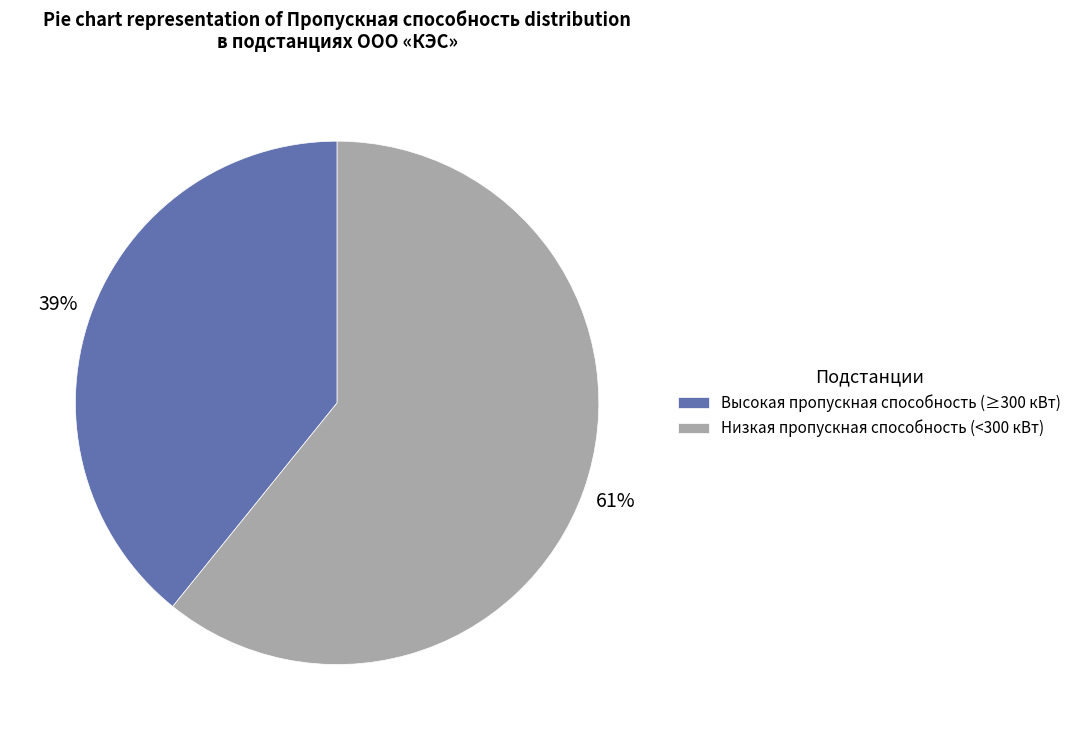

How many segments does this pie chart have?

2